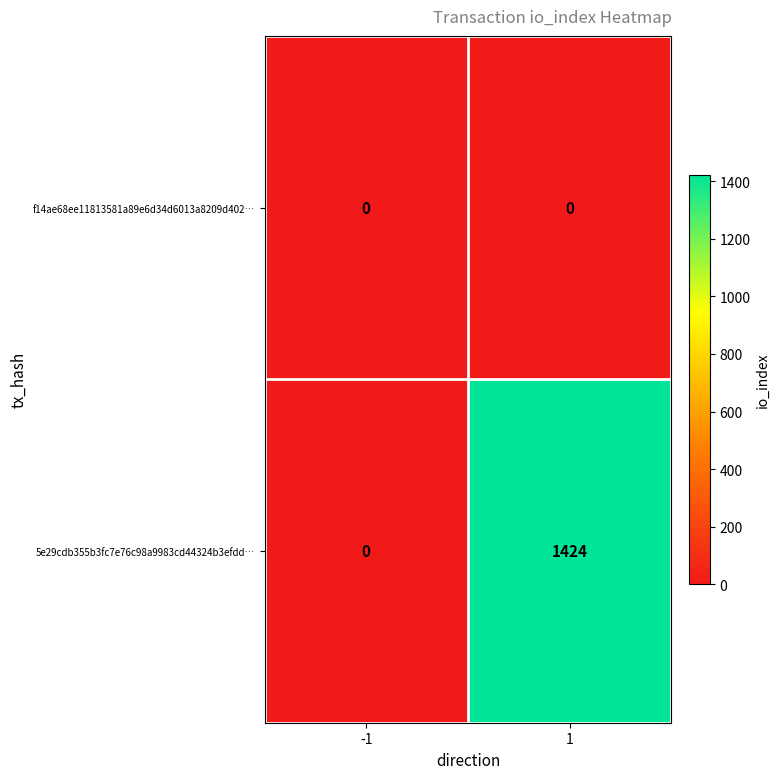

Reading left to right, what are all the values shown in this chart?

f14ae68ee11813581a89e6d34d6013a8209d402…: 0	0
5e29cdb355b3fc7e76c98a9983cd44324b3efdd…: 0	1424